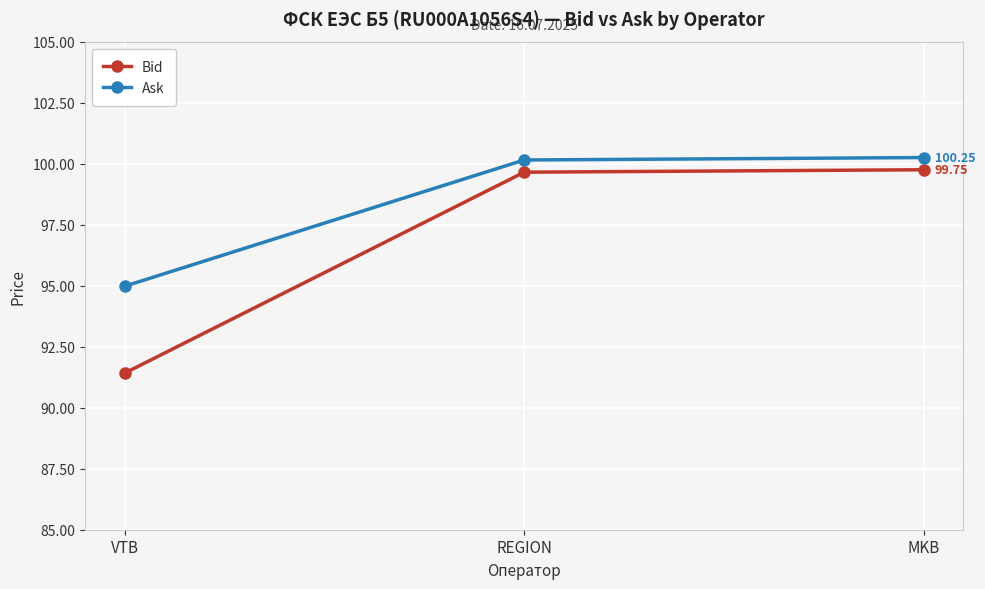

What is the difference between the Ask values at REGION and MKB?

0.1